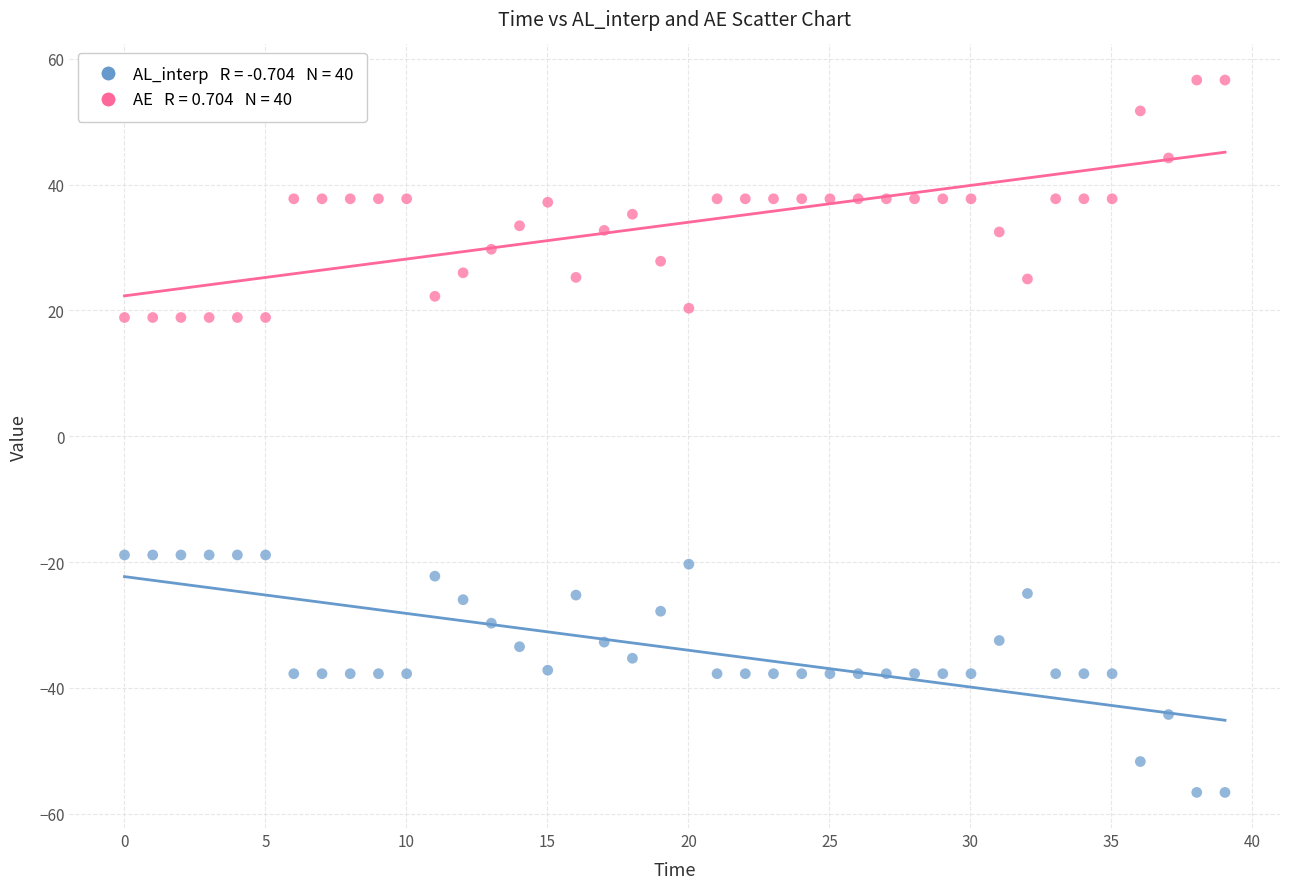

Across all data points, what is the range of Y values (max minus min)?

113.2